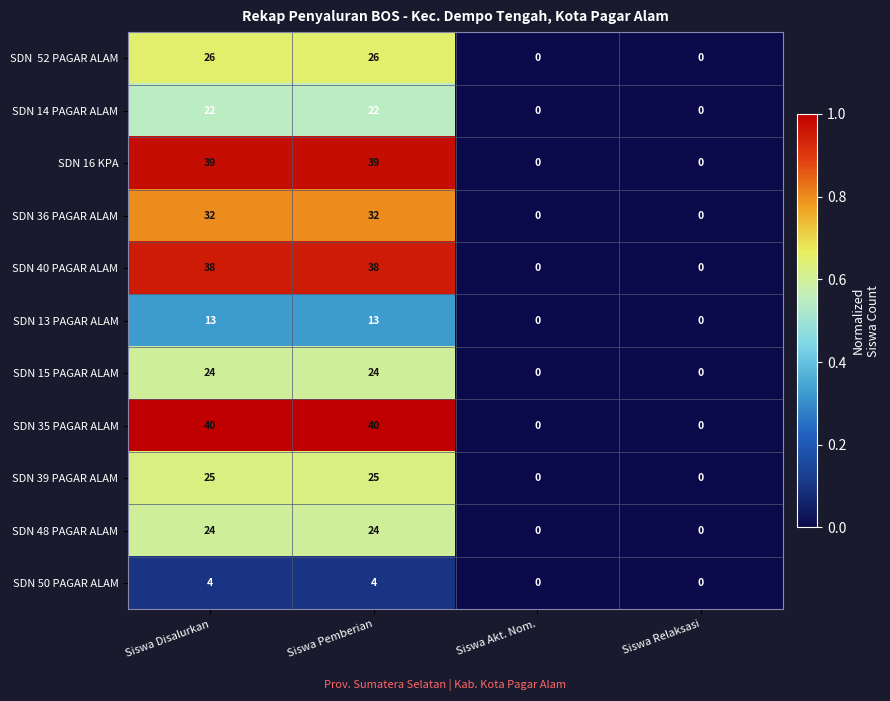

What is the spread (max minus min) of values at Siswa Disalurkan?

36